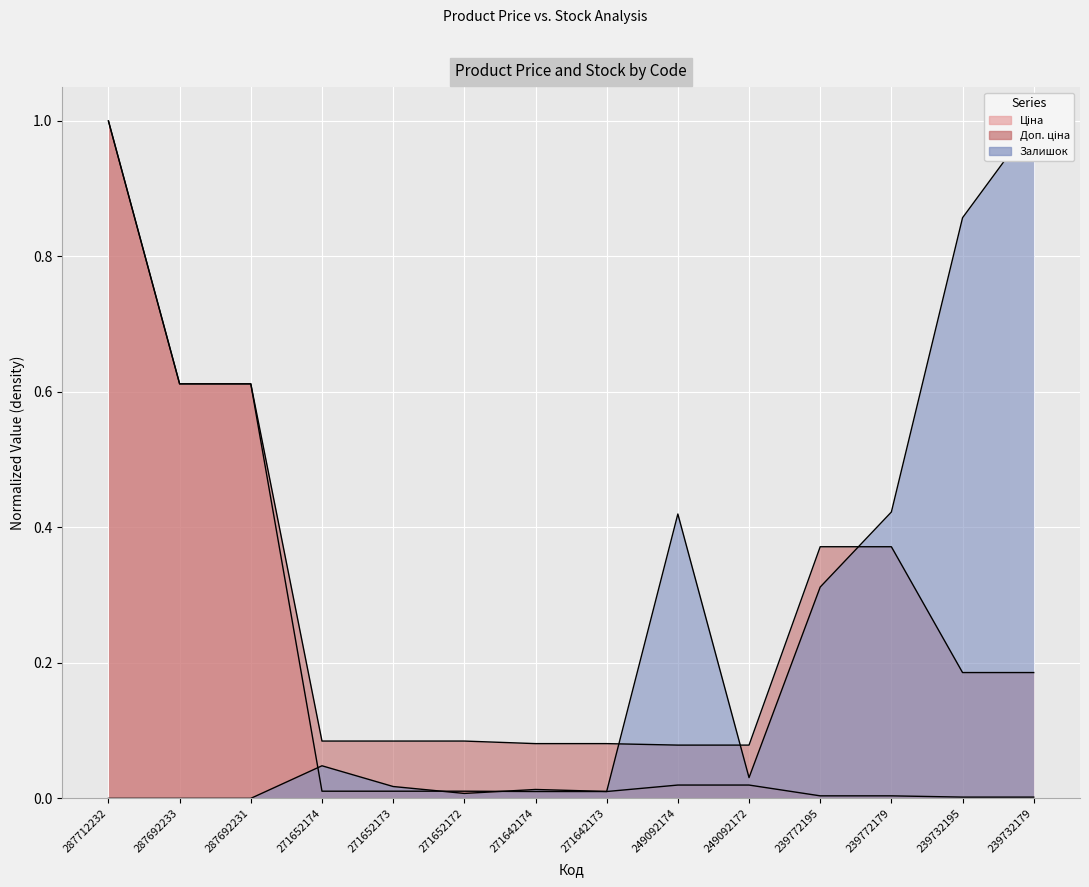

How many series are shown in this chart?

3